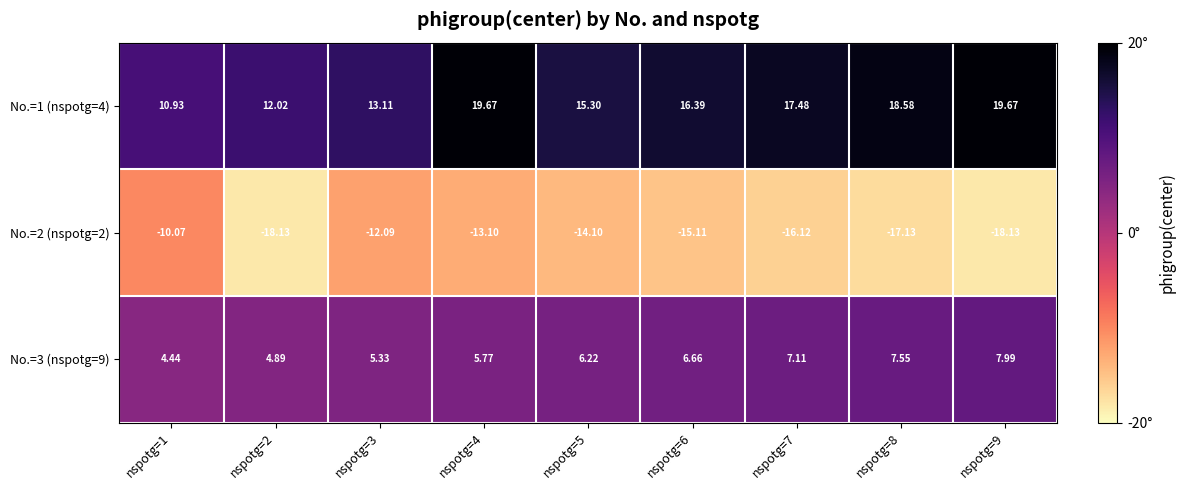

Is the value of No.=2 (nspotg=2) at nspotg=4 greater than the value of No.=1 (nspotg=4) at nspotg=9?

No